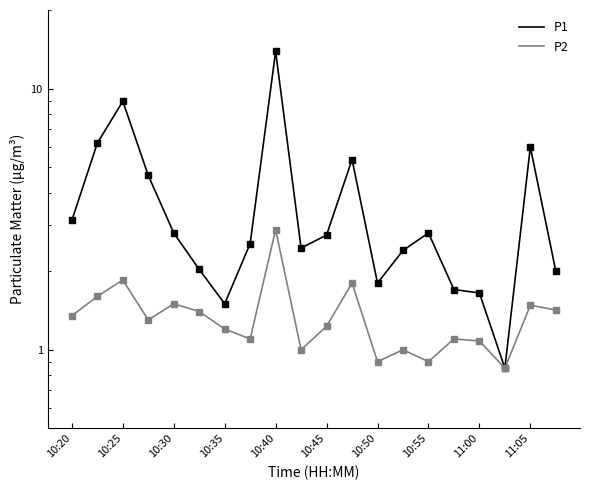

How many lines are shown in the chart?

2